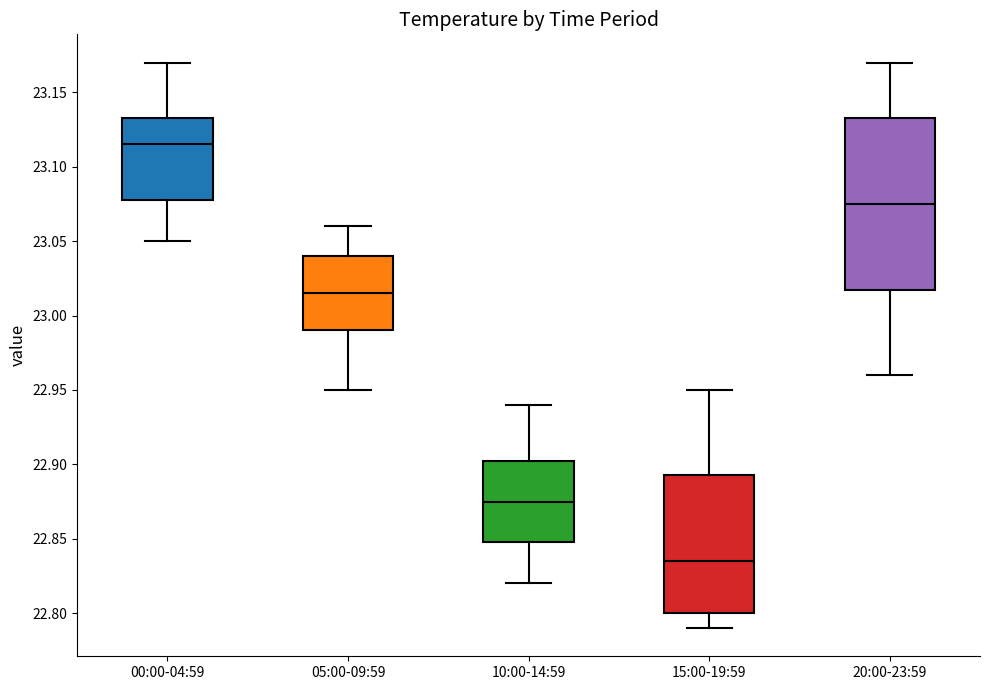

Which box's median line is the highest?

00:00-04:59